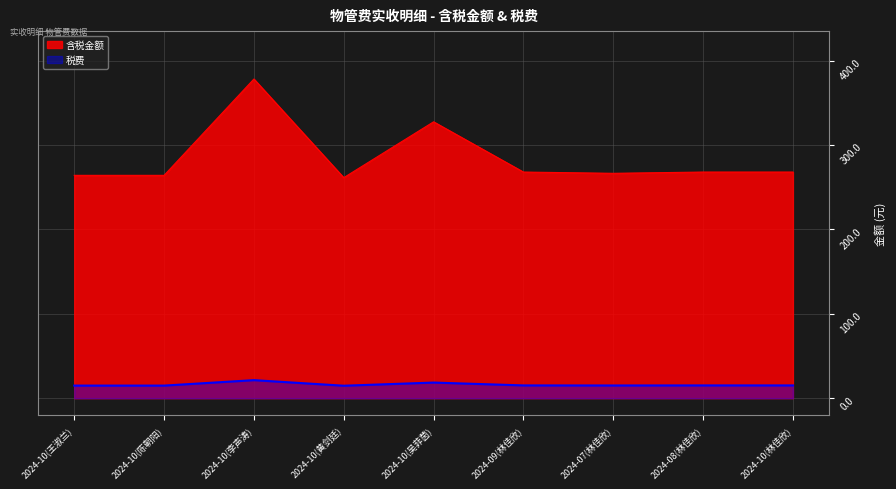

Is it true that 含税金额 equals 157.2 at 2024-10(王淑兰)?

False